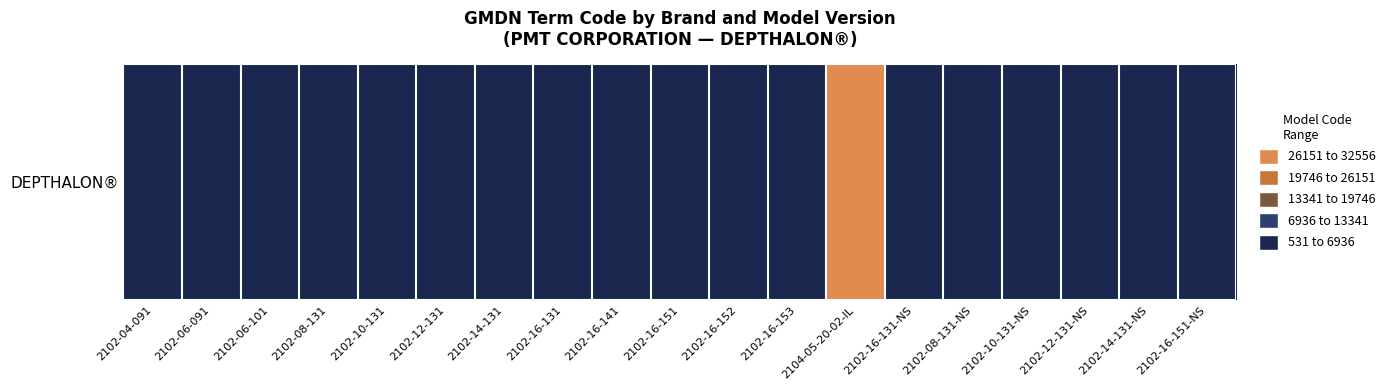

Reading left to right, extract all data points from this chart.

2102-04-091=531	2102-06-091=751	2102-06-101=761	2102-08-131=1011	2102-10-131=1231	2102-12-131=1451	2102-14-131=1671	2102-16-131=1891	2102-16-141=1901	2102-16-151=1911	2102-16-152=1912	2102-16-153=1913	2104-05-20-02-IL=32556	2102-16-131-NS=1891	2102-08-131-NS=1011	2102-10-131-NS=1231	2102-12-131-NS=1451	2102-14-131-NS=1671	2102-16-151-NS=1911